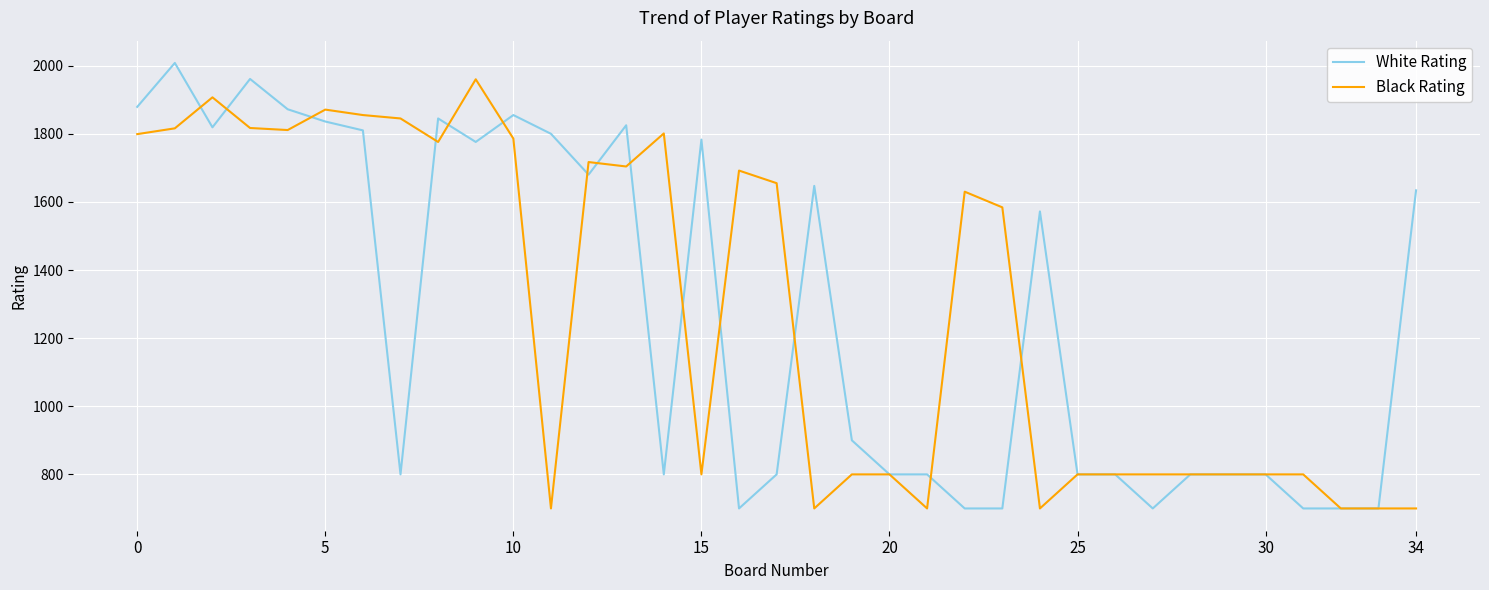

After their last crossing, which series has the higher values: Black Rating or White Rating?

White Rating